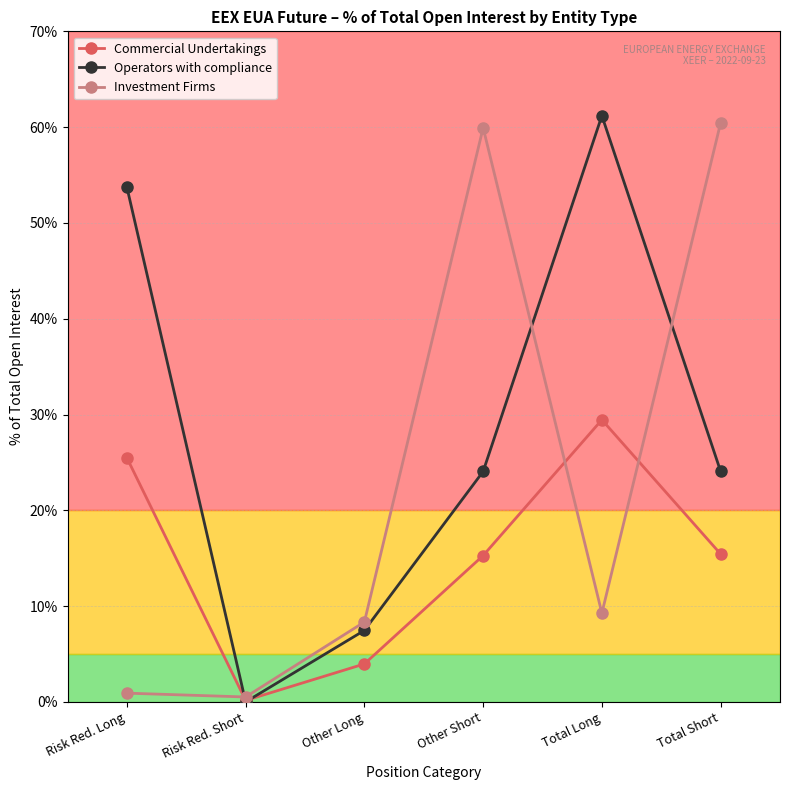

In Investment Firms, how many points are higher than both neighbors (excluding endpoints)?

1